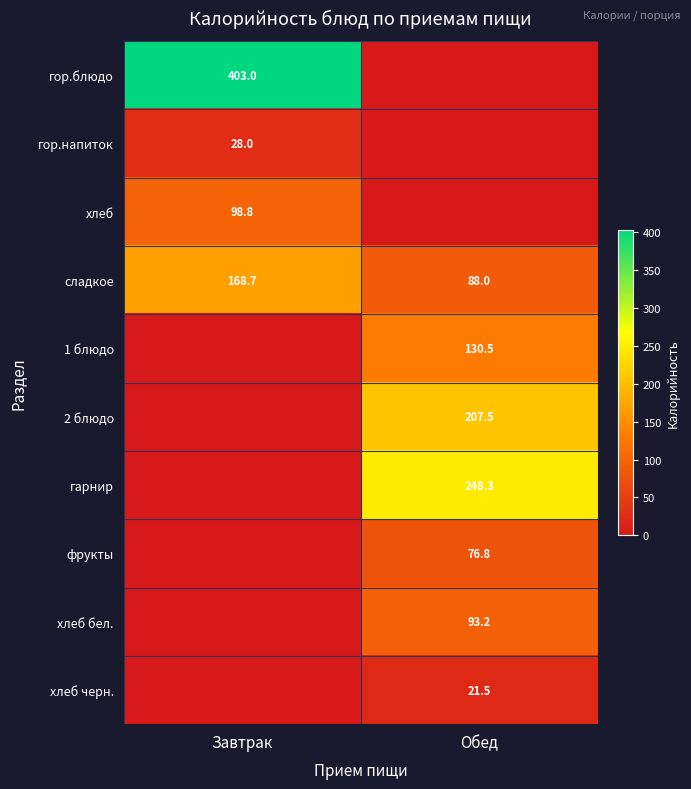

What is the difference between the сладкое values at Обед and Завтрак?

80.7